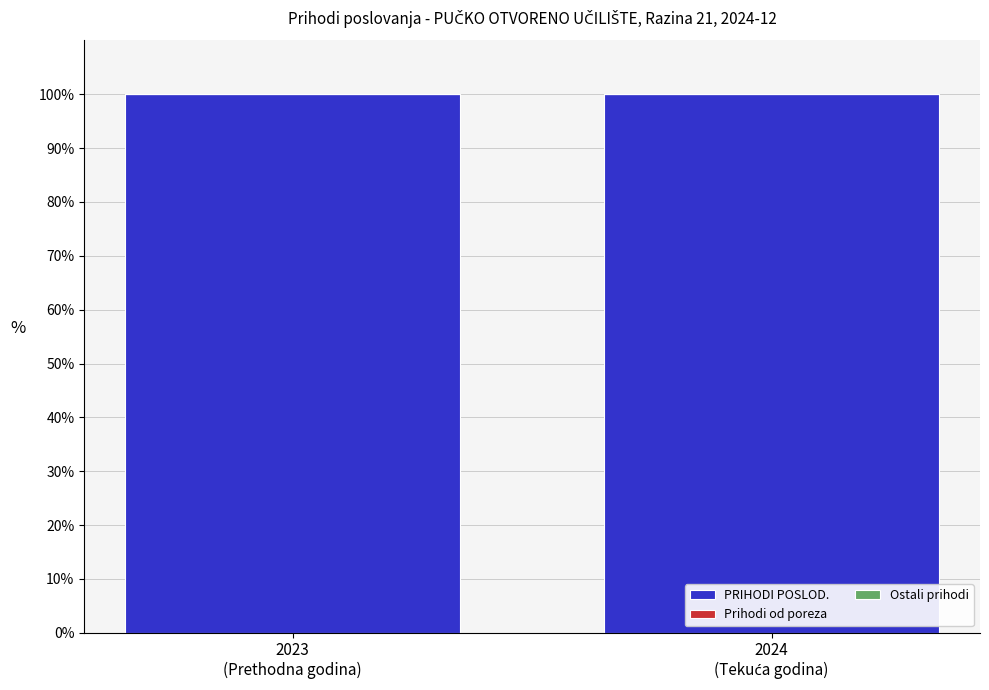

What is the label of the 1st bar from the right?

2024
(Tekuća godina)